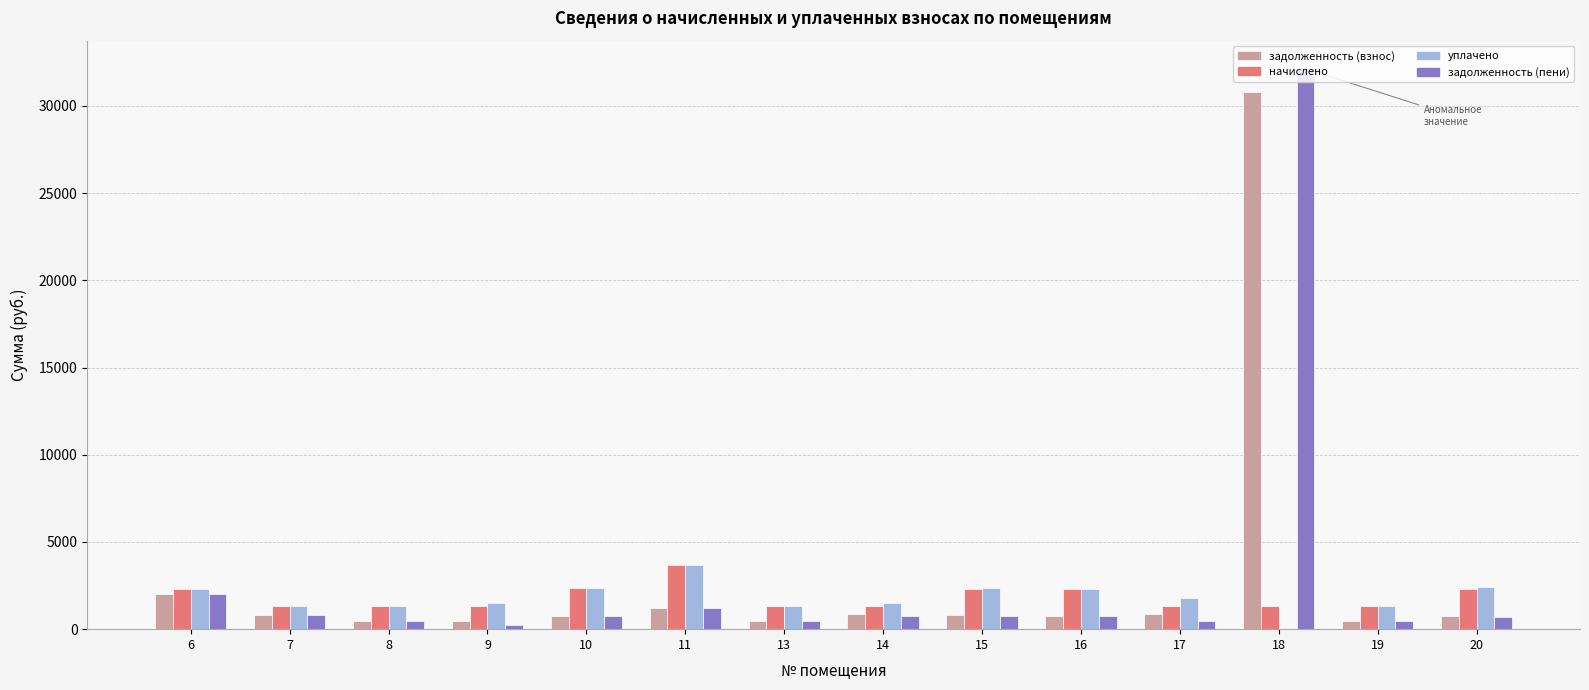

How many groups of bars are there?

14